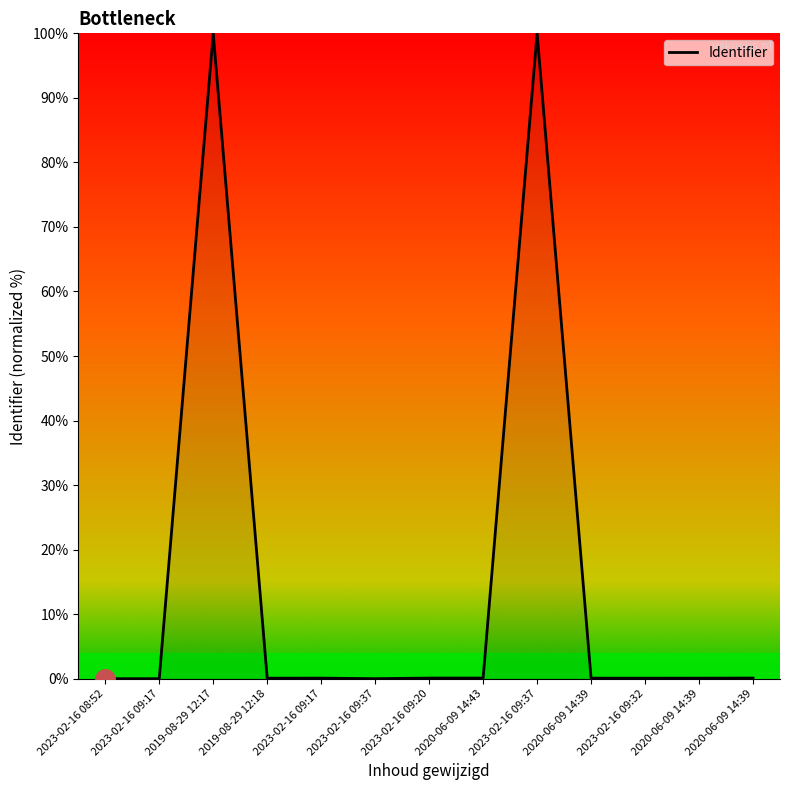

What is the value of the 3rd point from the left?

100.0